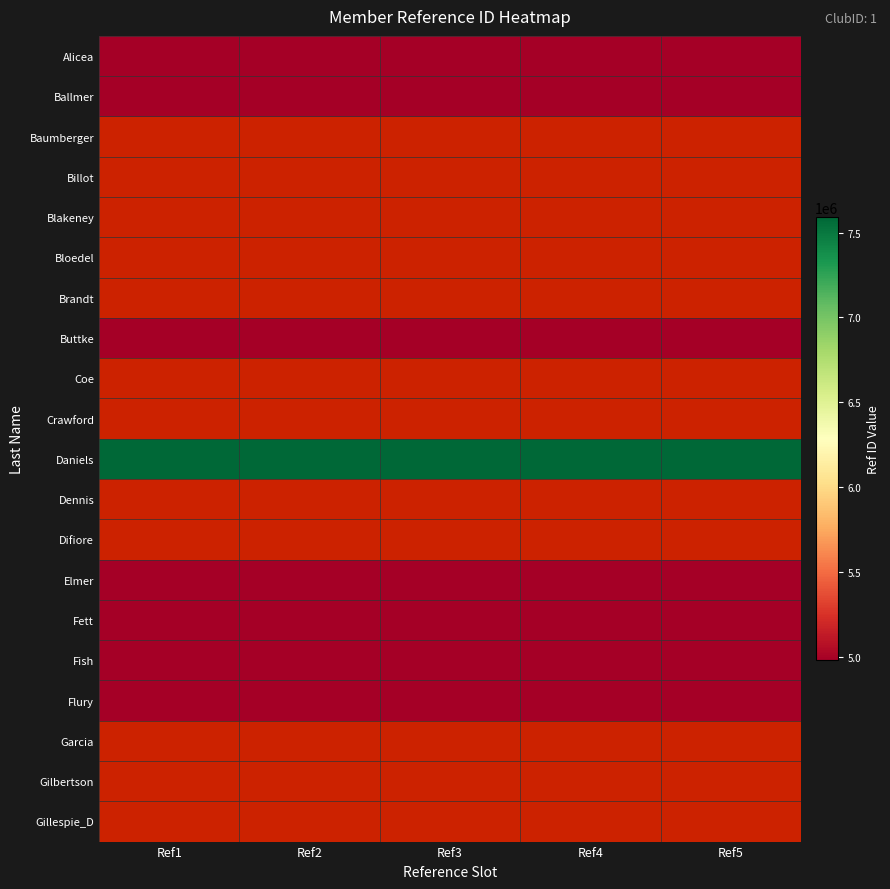

Count the number of categories in the chart.

5